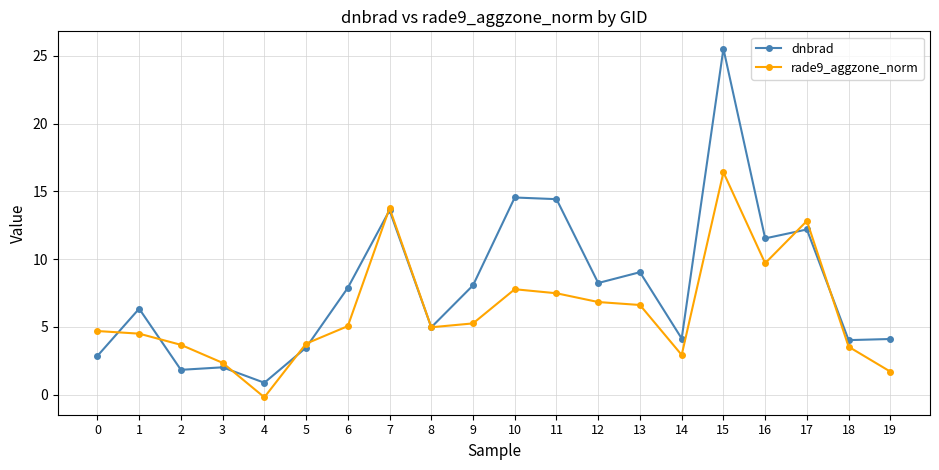

The dnbrad series shows 2.0 at 3. True or false?

True